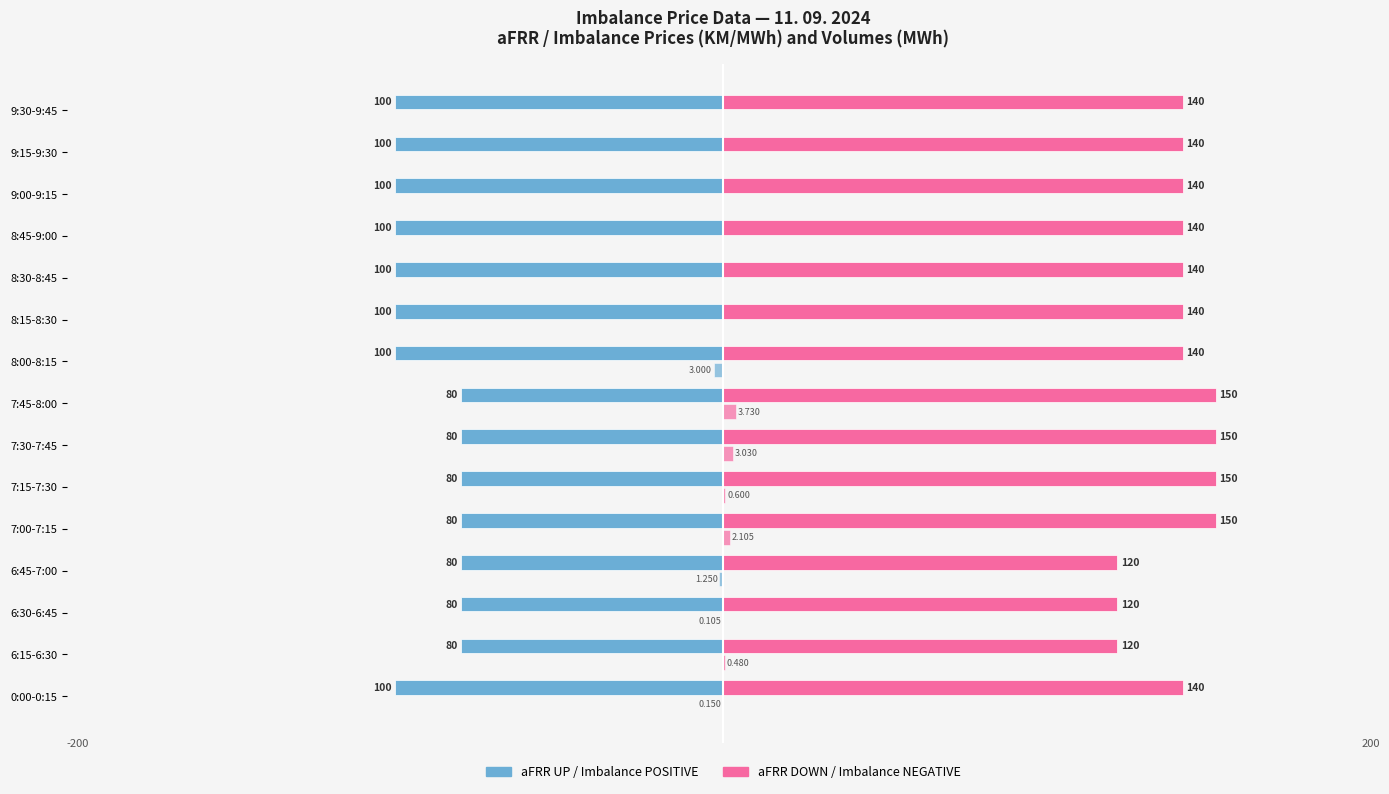

How many bars are there in each group?

4